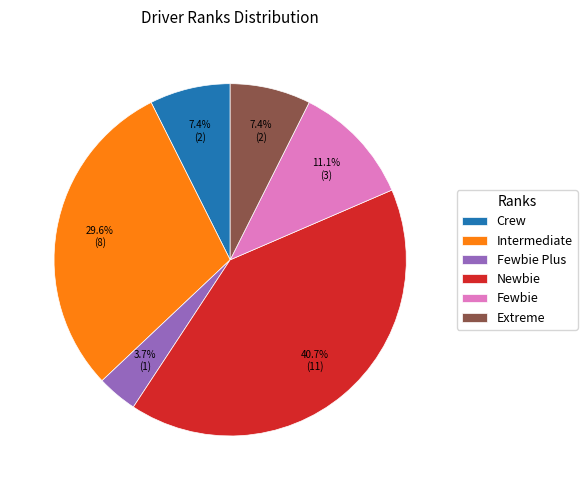

Count the number of slices in the pie.

6